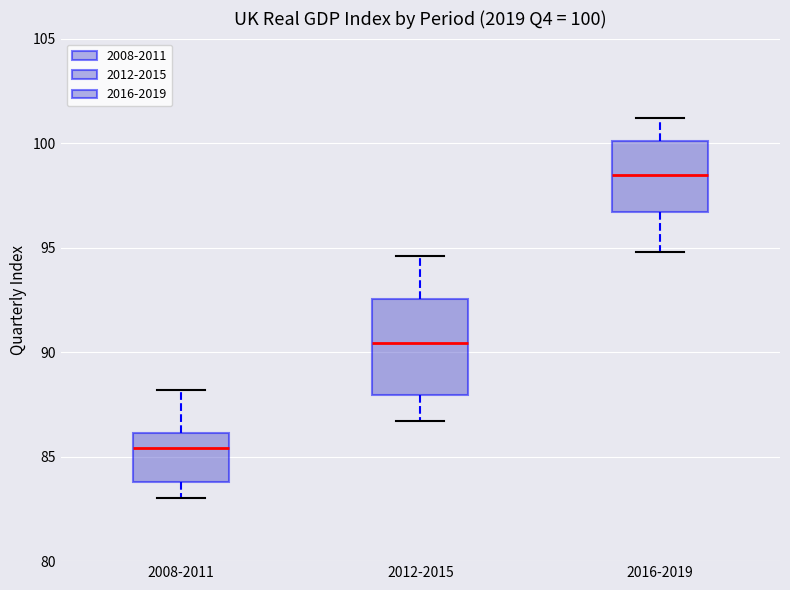

Which box is the tallest, from its lower edge to its upper edge?

2012-2015